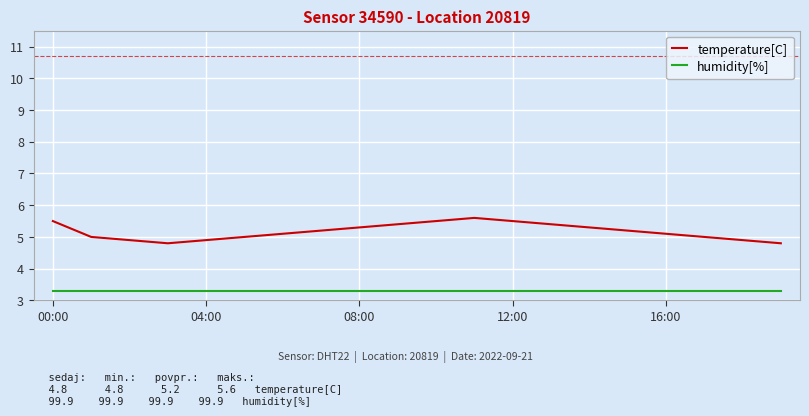

What is the difference between the second highest and second lowest values in the temperature[C] series?

0.7